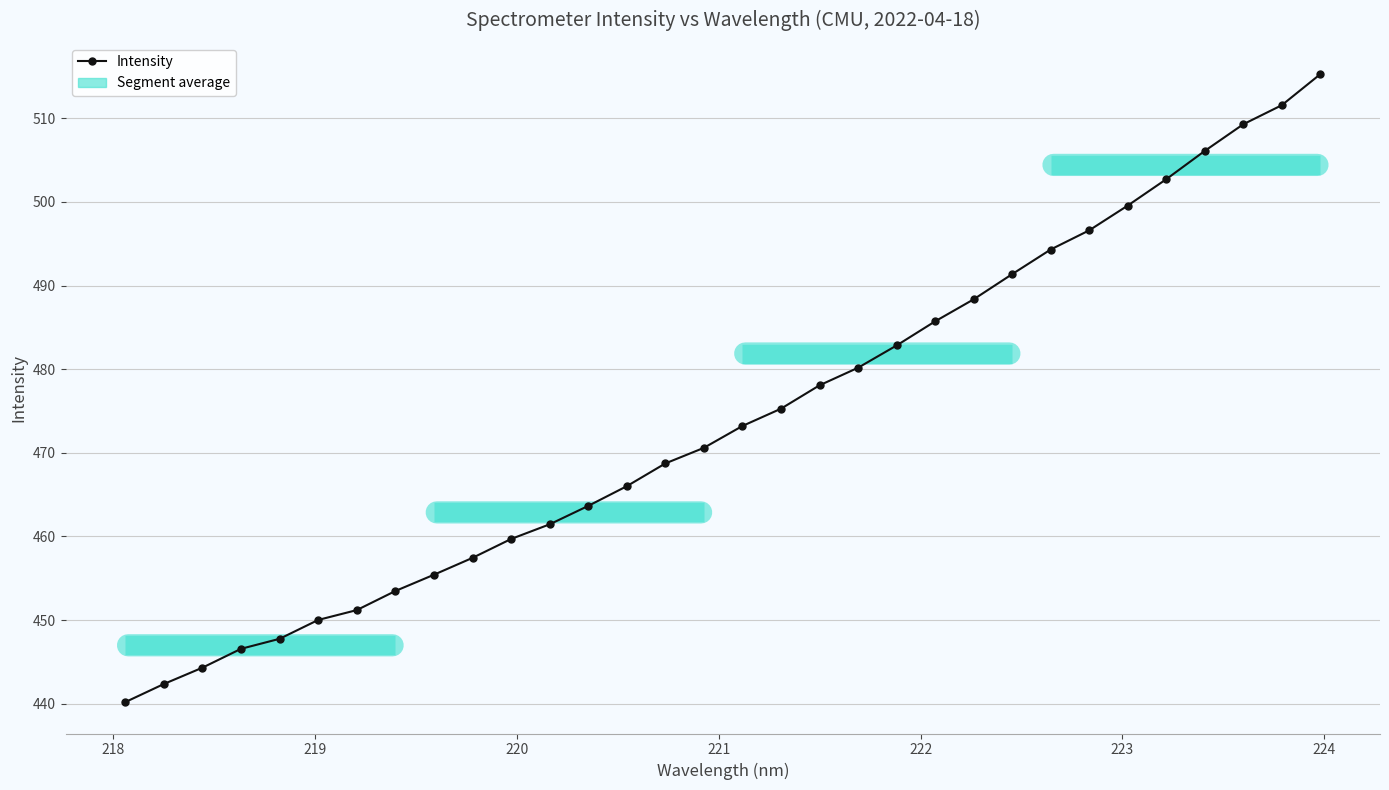

How many data points are above 473?

16